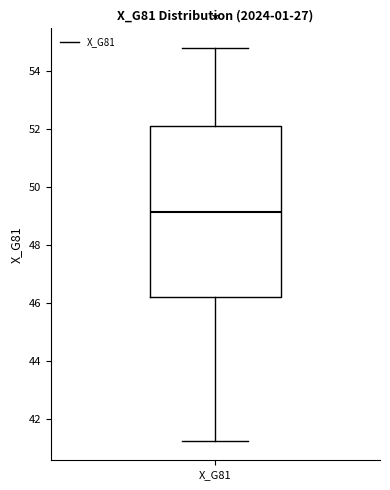

Read this box plot against the y-axis: the position of the median line, the range covered by the box, and the ends of both whiskers. The values are not printed on the chart, so give them approximately, as read against the axis.

median 49.2, box 46.2 to 52.0, whiskers 41.2 to 54.8